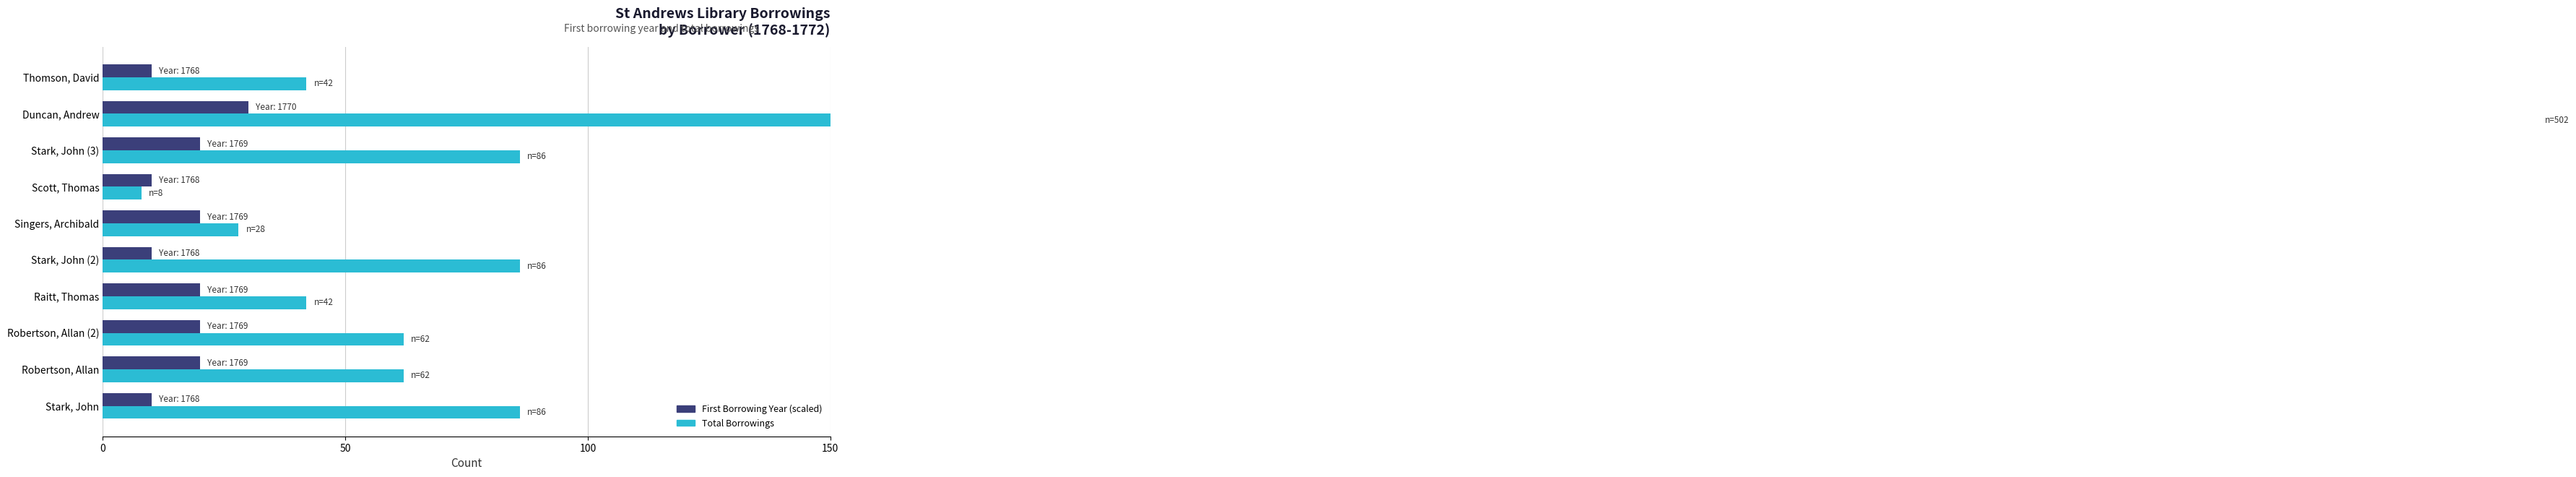

What are all the series names shown in the legend?

First Borrowing Year (scaled), Total Borrowings